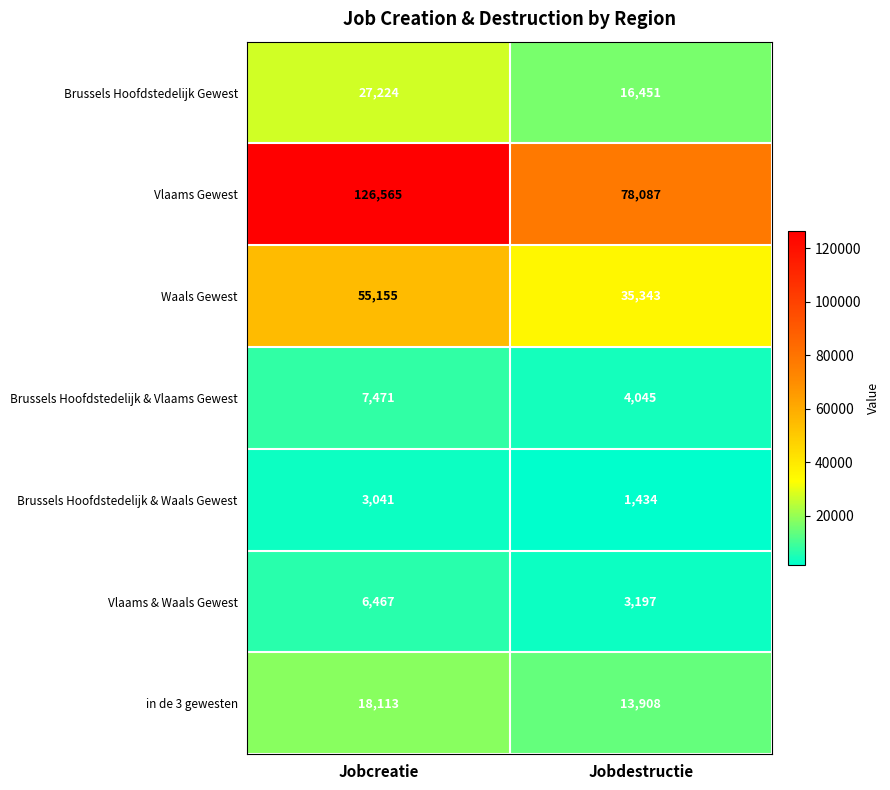

What is the sum of the Brussels Hoofdstedelijk & Waals Gewest values at Jobcreatie and Jobdestructie?

4475